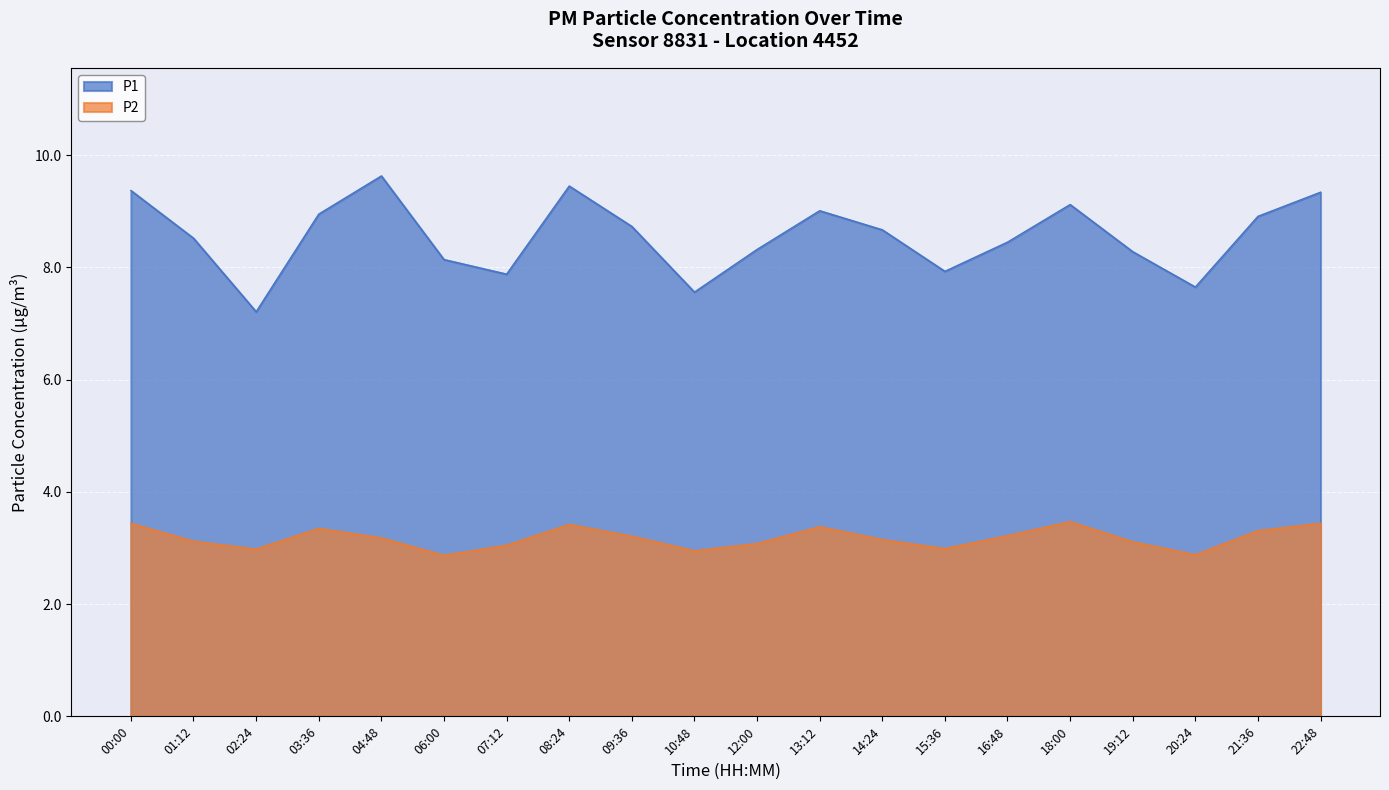

True or false: P2 and P1 cross at least once.

False